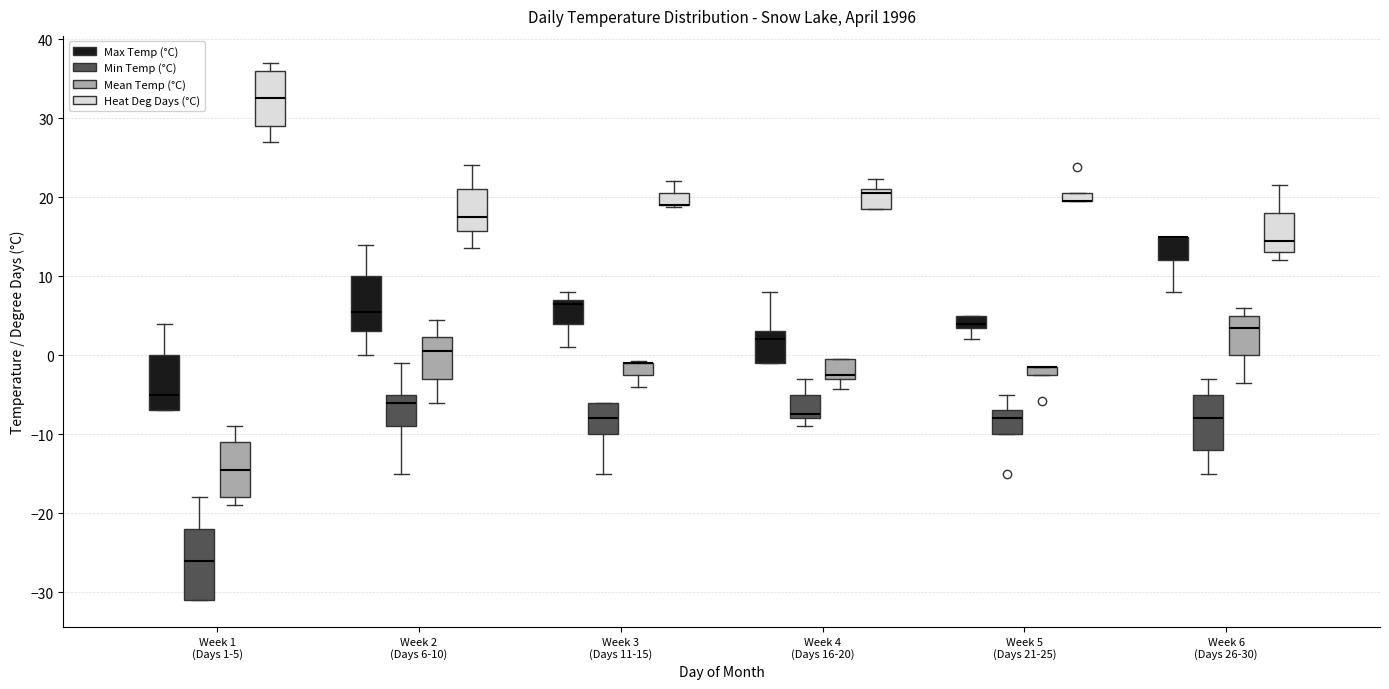

Which box is the tallest, from its lower edge to its upper edge?

Week 1 (Days 1-5) (Min Temp (°C))